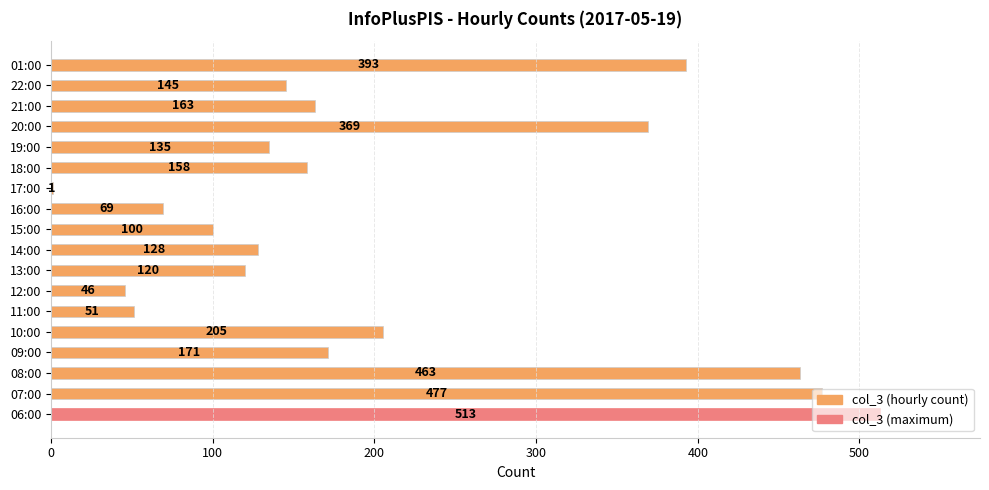

The value at 13:00 is 158. True or false?

False